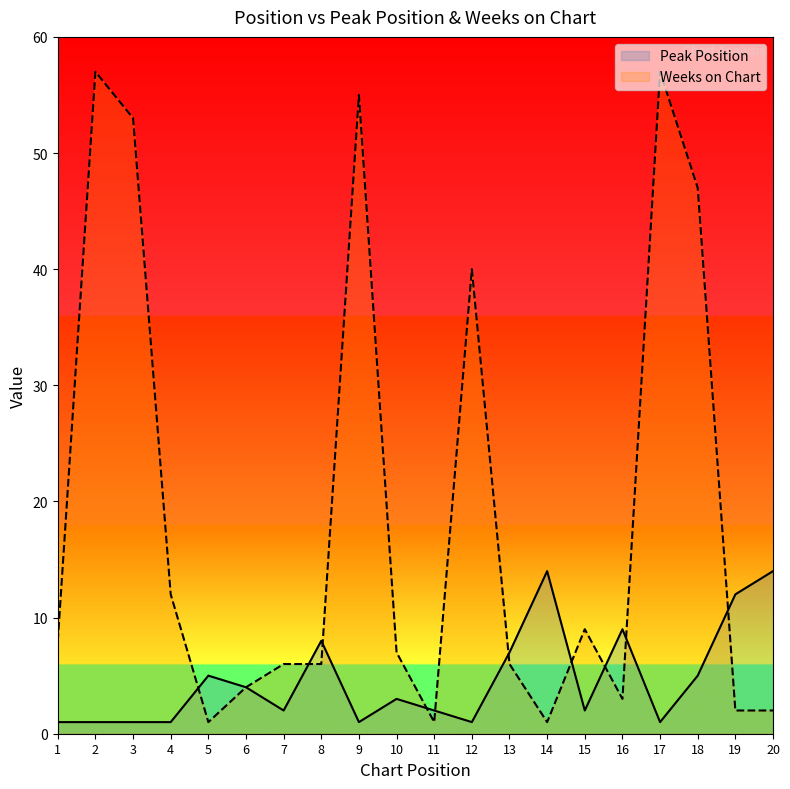

Which has a higher value, 17 or 13?

13